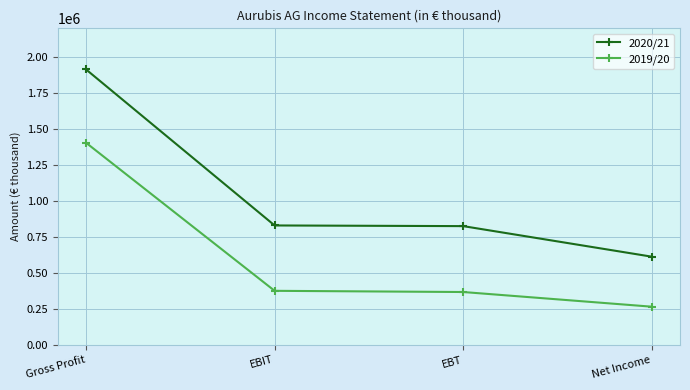

What is the highest value of the 2020/21 series?

1913886